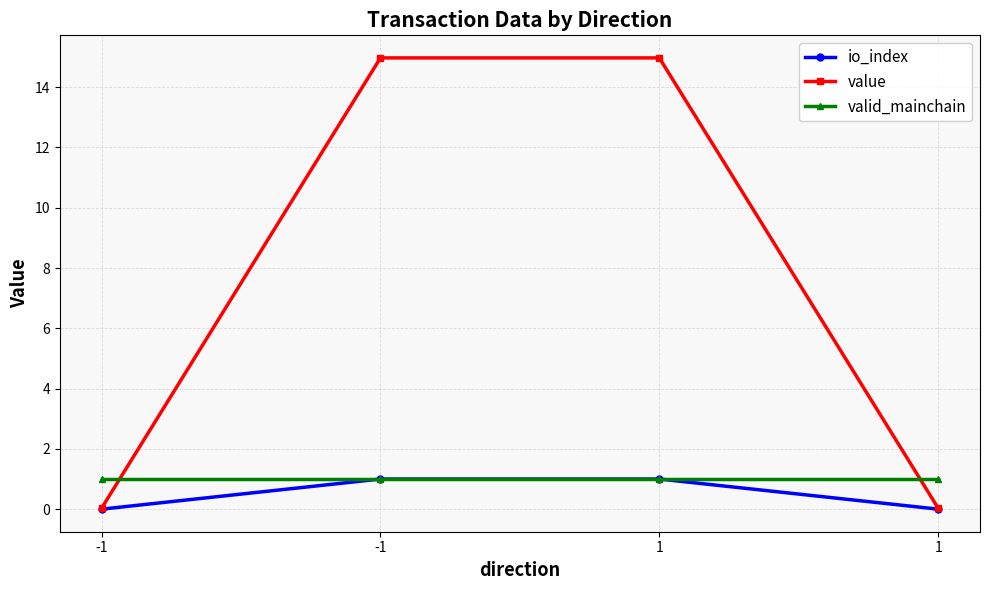

Reading left to right, what are all the values shown in this chart?

io_index: 0.0	1.0	1.0	0.0
value: 0.0	15.0	15.0	0.0
valid_mainchain: 1.0	1.0	1.0	1.0